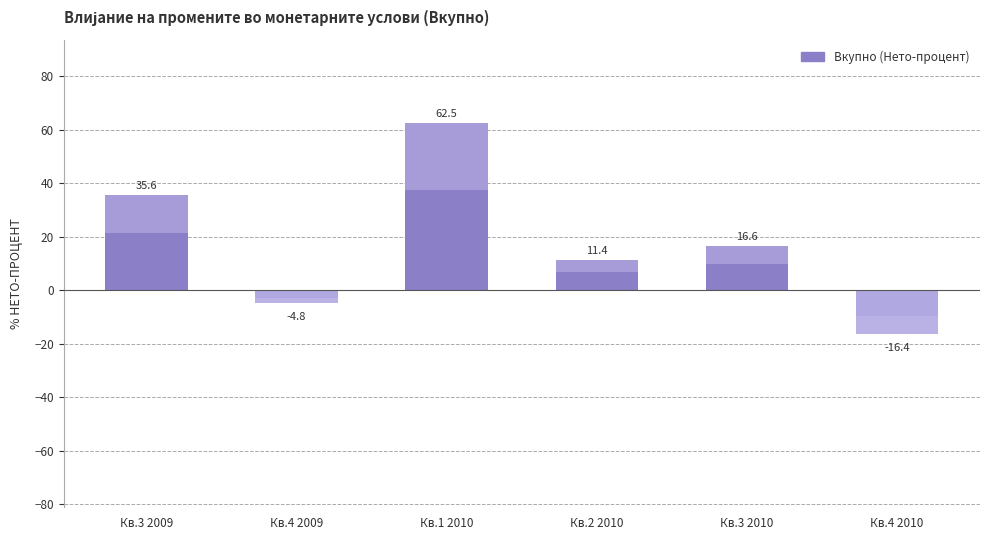

What is the difference between the values at Кв.3 2009 and Кв.2 2010?

24.2